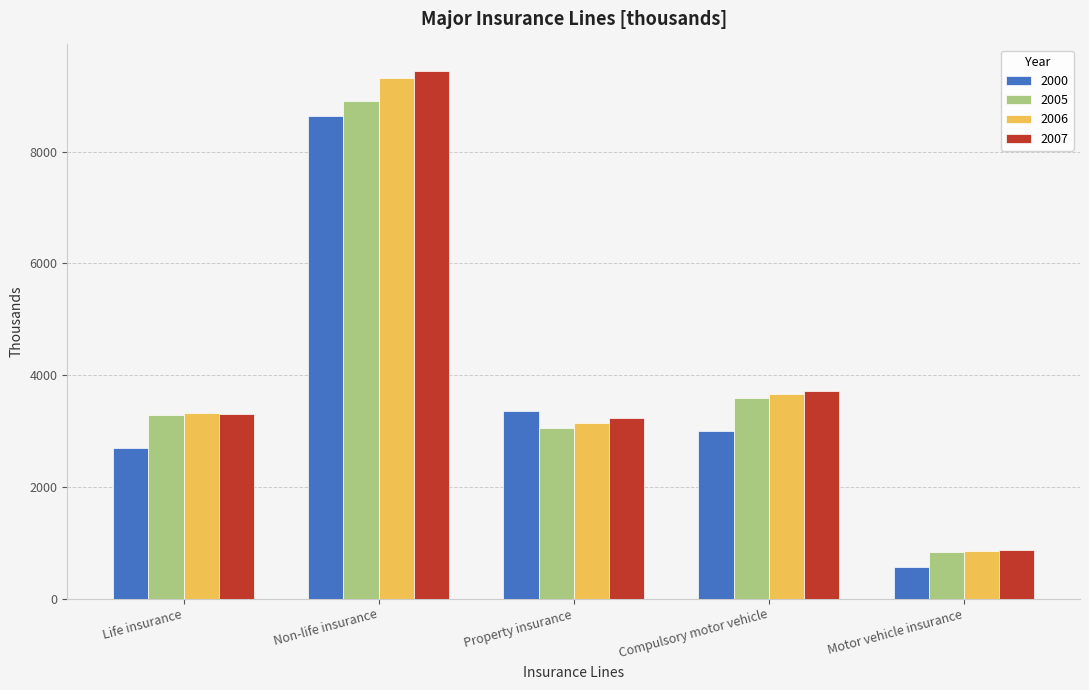

What value does the 2006 series have at Compulsory motor vehicle?

3660.3